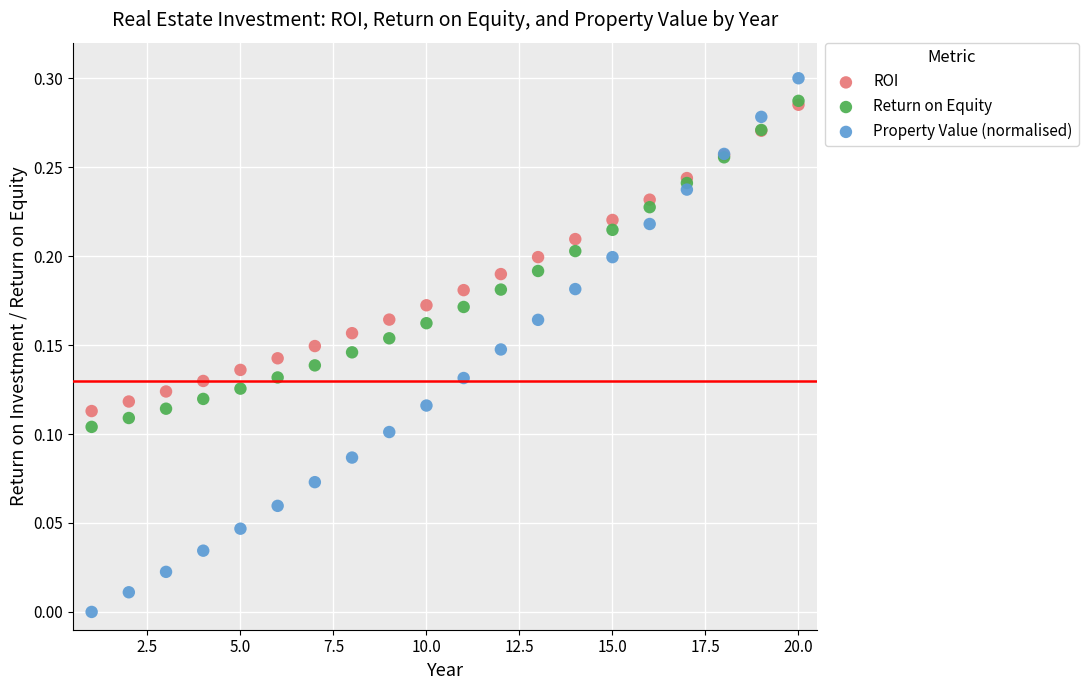

Which series reaches the maximum Y coordinate?

Property Value (normalised)